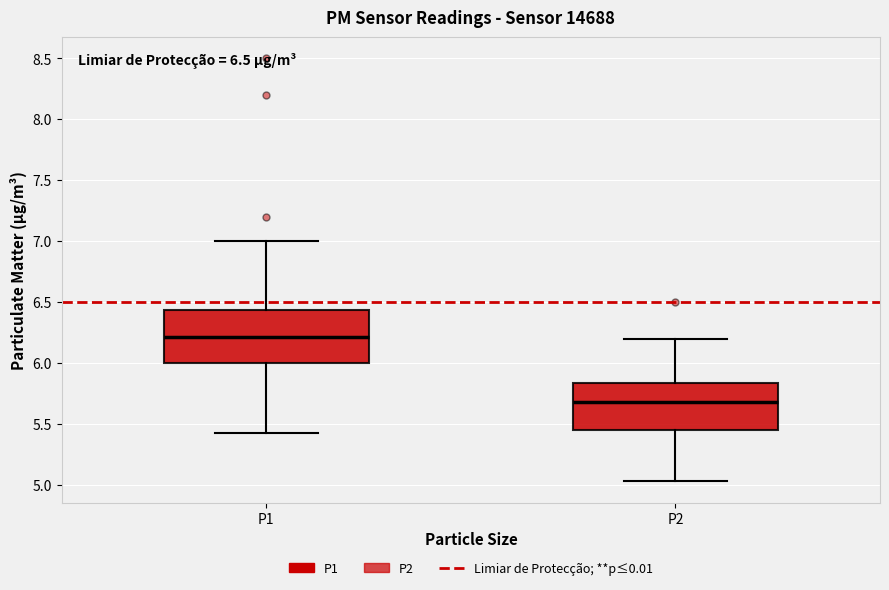

Which box is the tallest, from its lower edge to its upper edge?

P1